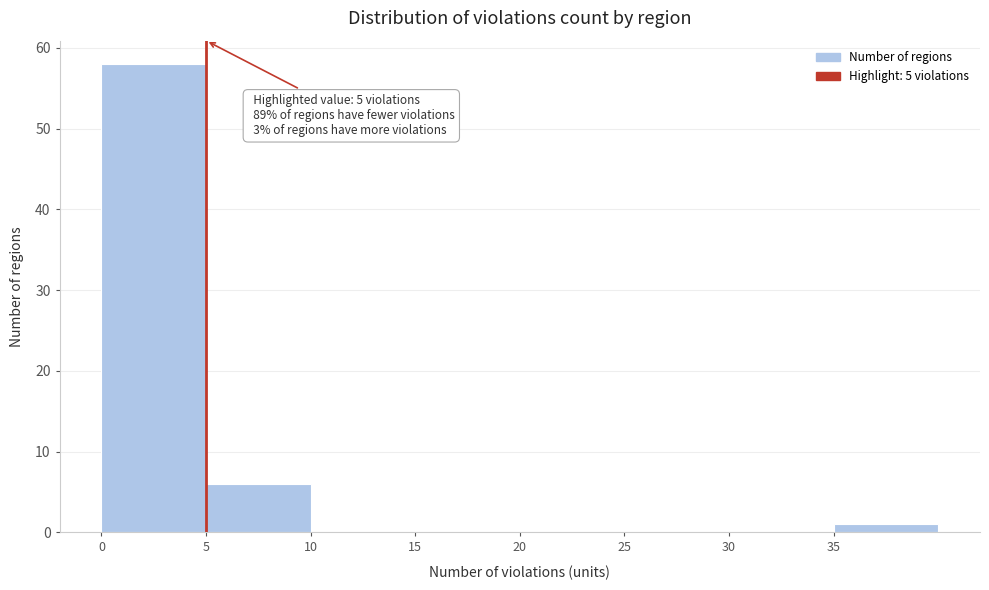

Which range on the x-axis has the tallest bar?

0 to 5